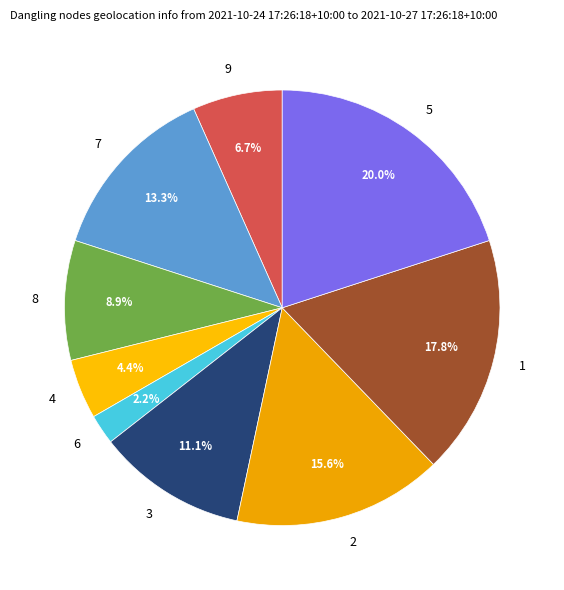

What is the total percentage of 5 and 8?

28.9%